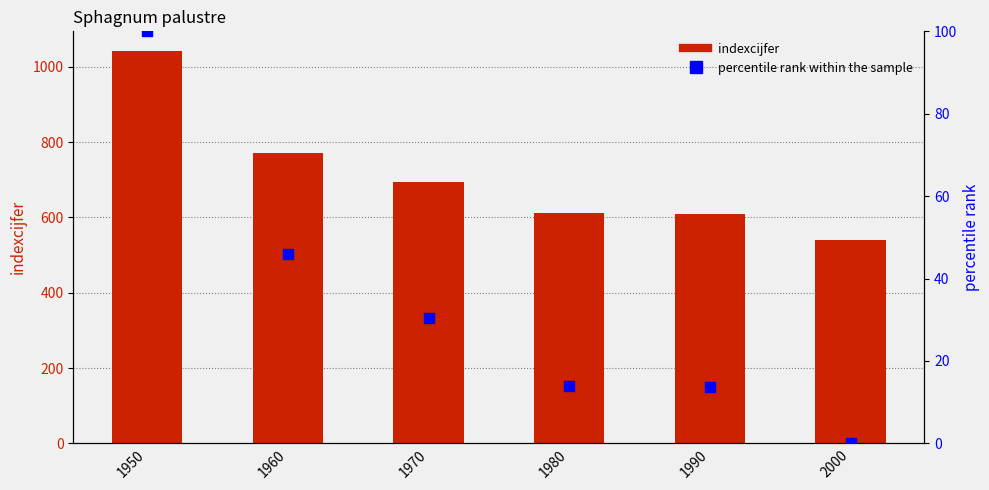

What is the total value across all series at 1980?

625.0